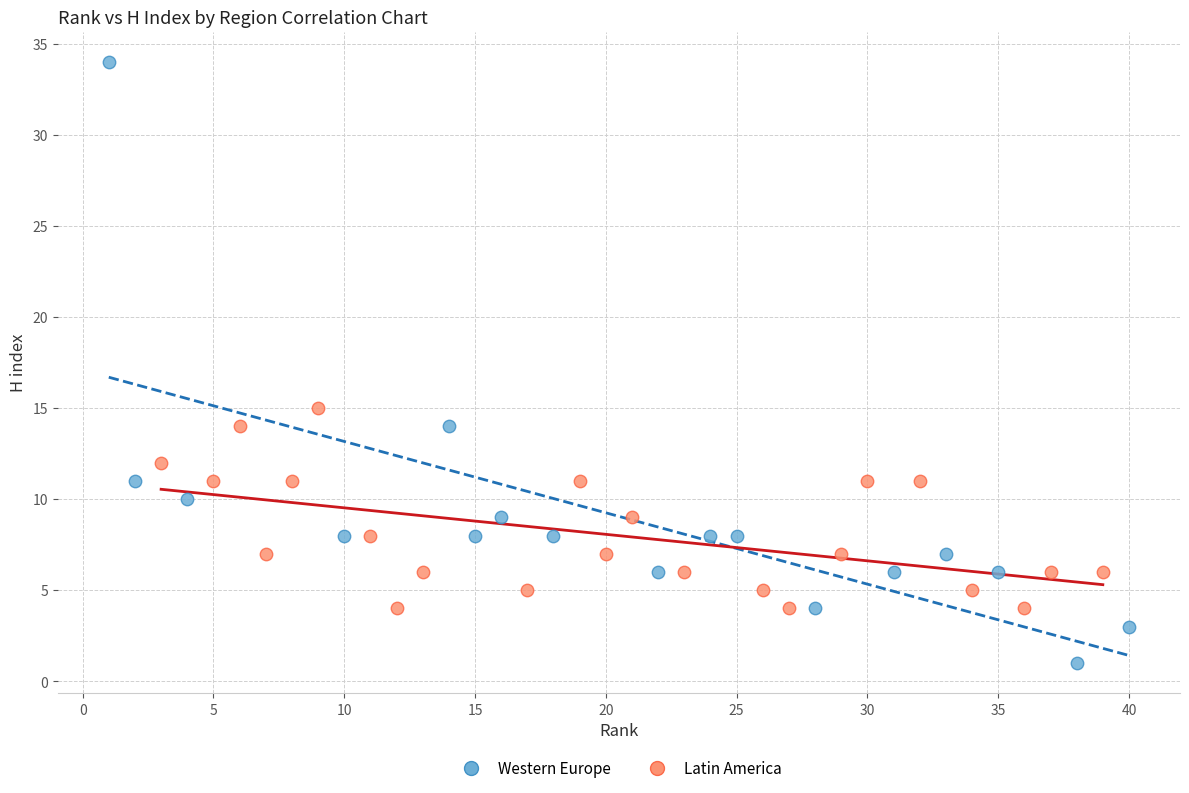

Which series reaches the minimum Y coordinate?

Western Europe